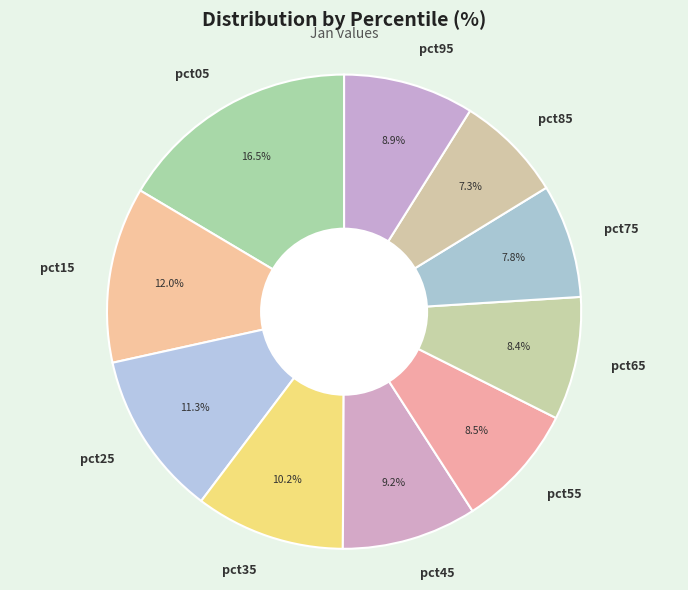

What is the largest slice in the pie chart?

pct05